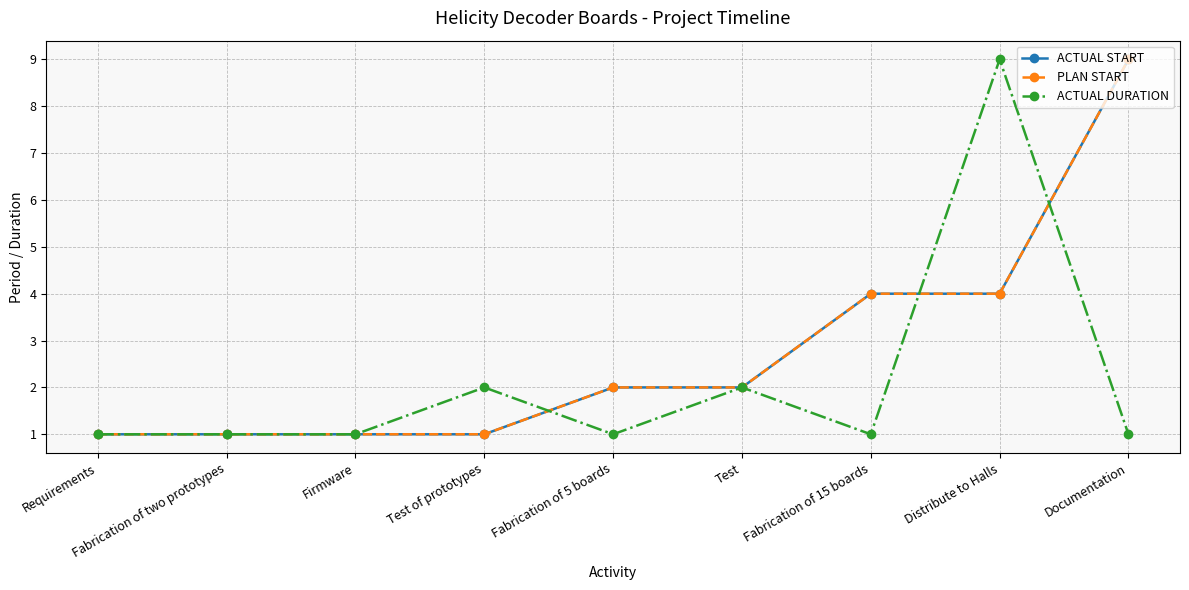

How many interior local peaks does the ACTUAL DURATION series have?

3